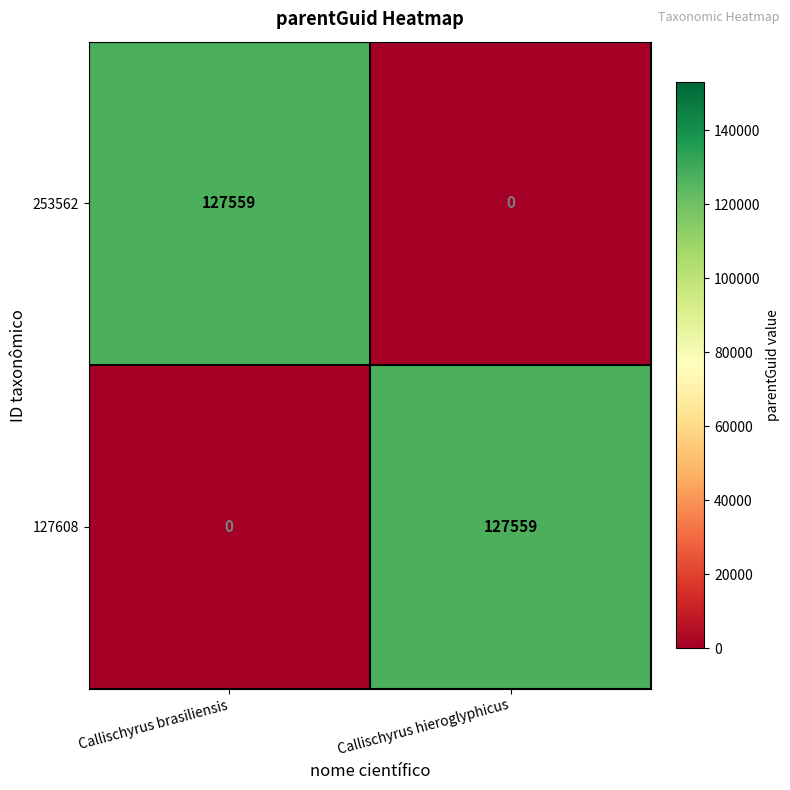

Is the value of 253562 at Callischyrus hieroglyphicus greater than the value of 127608 at Callischyrus hieroglyphicus?

No